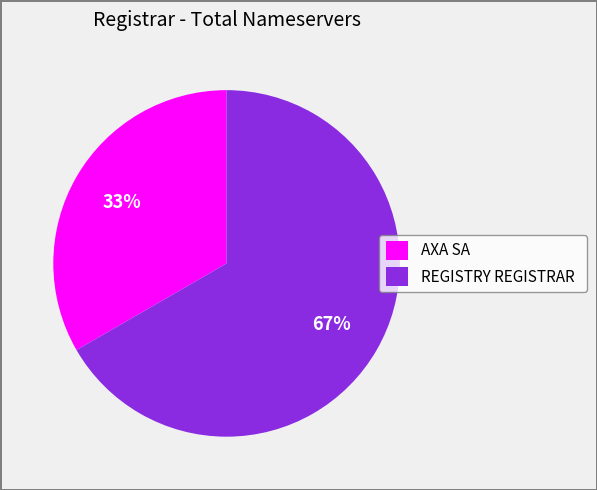

Is it true that REGISTRY REGISTRAR is 79% of the pie?

False